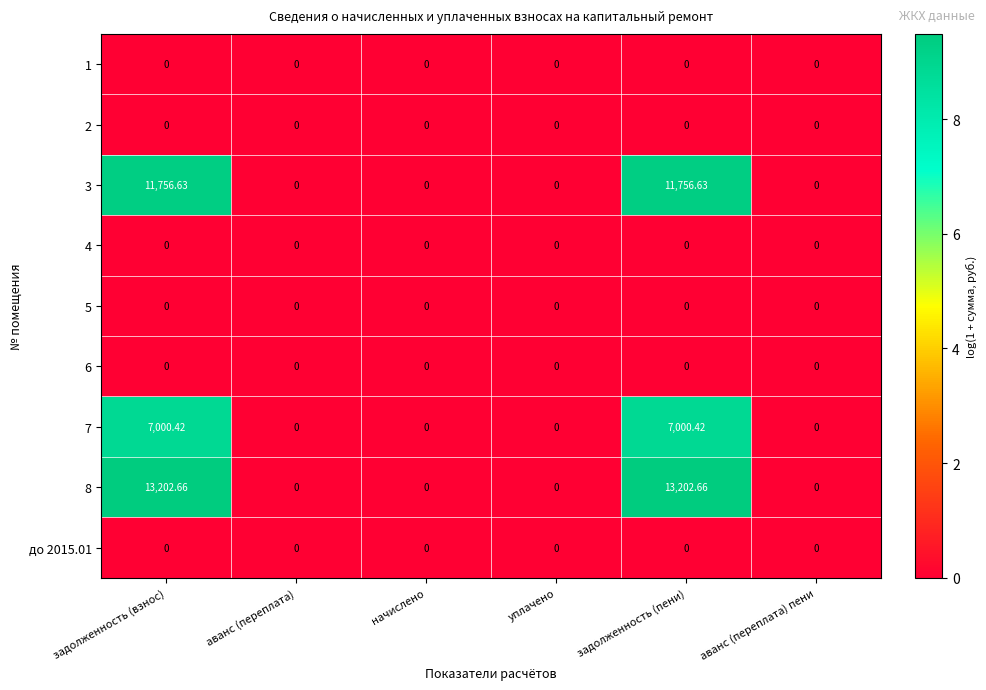

Reading left to right, what are all the values shown in this chart?

1: задолженность (взнос)=0.0	аванс (переплата)=0.0	начислено=0.0	уплачено=0.0	задолженность (пени)=0.0	аванс (переплата) пени=0.0
2: задолженность (взнос)=0.0	аванс (переплата)=0.0	начислено=0.0	уплачено=0.0	задолженность (пени)=0.0	аванс (переплата) пени=0.0
3: задолженность (взнос)=11756.6	аванс (переплата)=0.0	начислено=0.0	уплачено=0.0	задолженность (пени)=11756.6	аванс (переплата) пени=0.0
4: задолженность (взнос)=0.0	аванс (переплата)=0.0	начислено=0.0	уплачено=0.0	задолженность (пени)=0.0	аванс (переплата) пени=0.0
5: задолженность (взнос)=0.0	аванс (переплата)=0.0	начислено=0.0	уплачено=0.0	задолженность (пени)=0.0	аванс (переплата) пени=0.0
6: задолженность (взнос)=0.0	аванс (переплата)=0.0	начислено=0.0	уплачено=0.0	задолженность (пени)=0.0	аванс (переплата) пени=0.0
7: задолженность (взнос)=7000.4	аванс (переплата)=0.0	начислено=0.0	уплачено=0.0	задолженность (пени)=7000.4	аванс (переплата) пени=0.0
8: задолженность (взнос)=13202.7	аванс (переплата)=0.0	начислено=0.0	уплачено=0.0	задолженность (пени)=13202.7	аванс (переплата) пени=0.0
до 2015.01: задолженность (взнос)=0.0	аванс (переплата)=0.0	начислено=0.0	уплачено=0.0	задолженность (пени)=0.0	аванс (переплата) пени=0.0